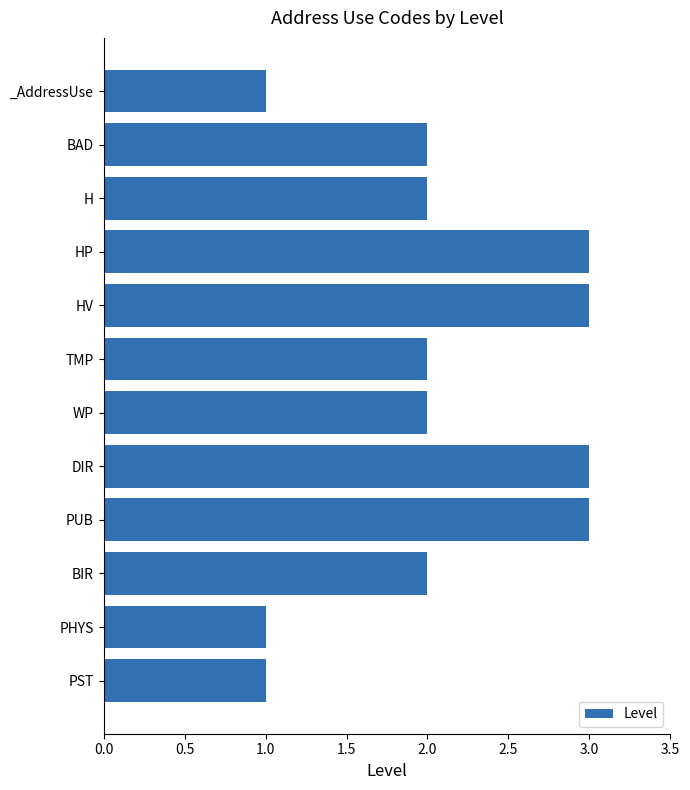

The chart shows a value of 1 at PST. True or false?

True